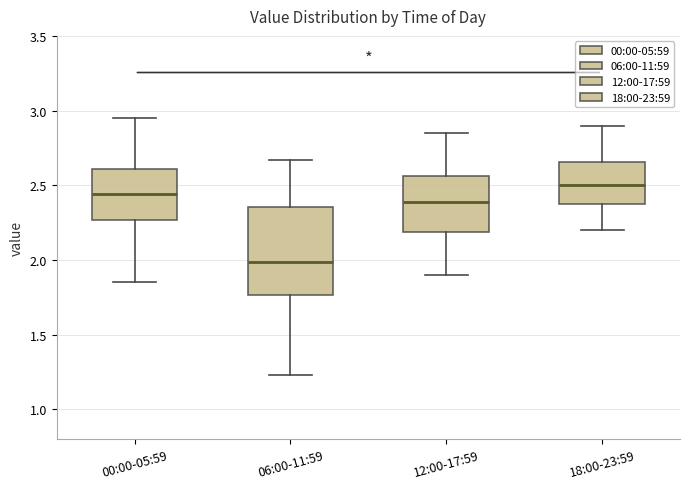

Reading left to right, transcribe this box plot: for each box, give where its median line is, the range the box spans, and where its two whiskers end, as read against the y-axis. The values are not printed on the chart, so give them approximately, as read against the axis.

00:00-05:59: median 2.45, box 2.25 to 2.60, whiskers 1.85 to 2.95
06:00-11:59: median 2.00, box 1.75 to 2.35, whiskers 1.25 to 2.65
12:00-17:59: median 2.40, box 2.20 to 2.55, whiskers 1.90 to 2.85
18:00-23:59: median 2.50, box 2.35 to 2.65, whiskers 2.20 to 2.90